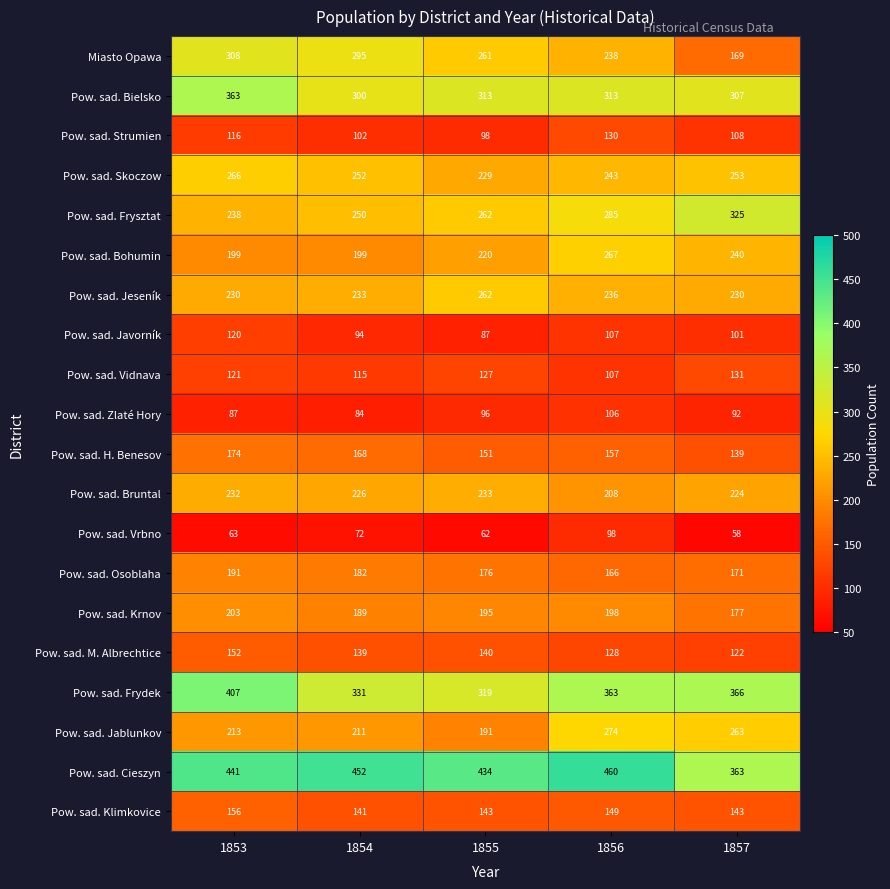

Which category has the highest value across all series?

1856